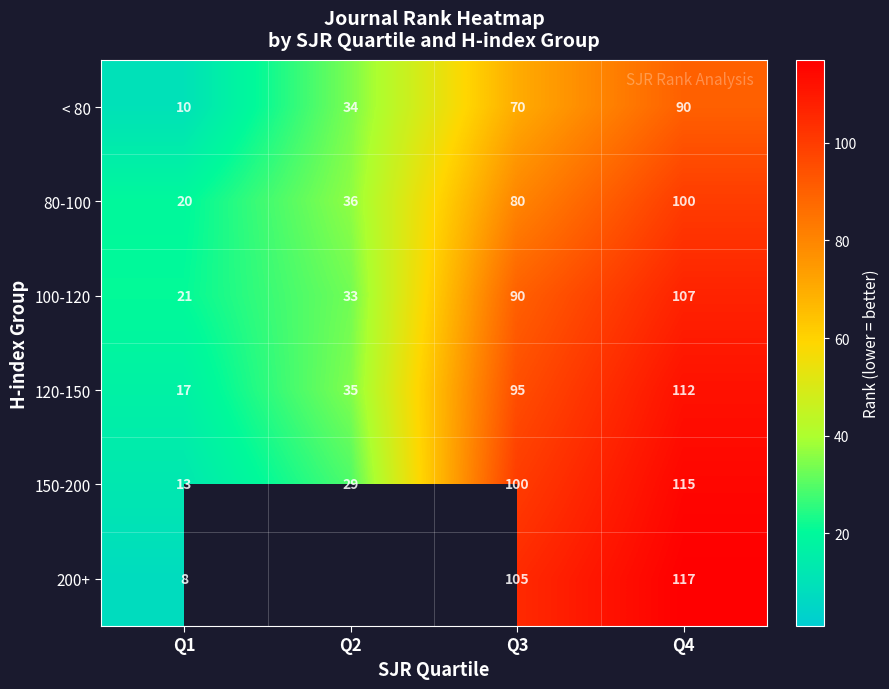

Count the 100-120 values in the range 33 to 107.

3